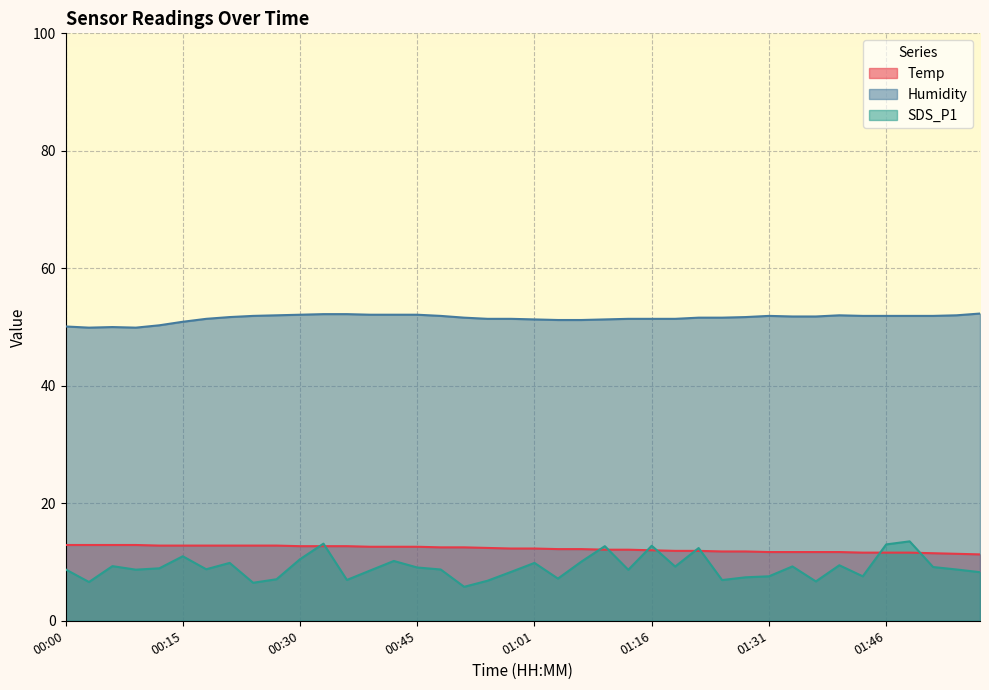

True or false: Temp and Humidity intersect in this chart.

False